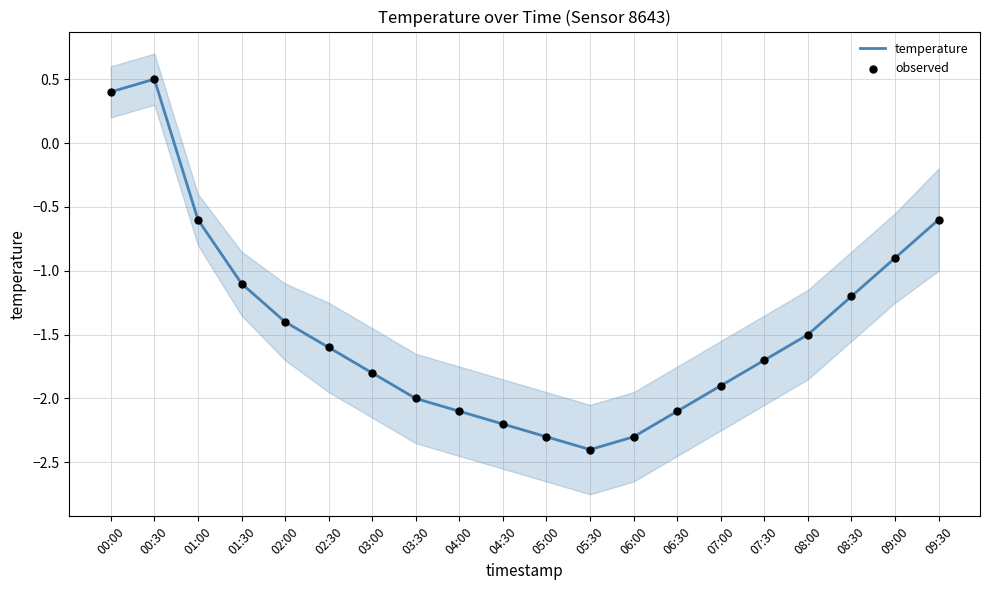

At how many categories does at least one series exceed 0?

2